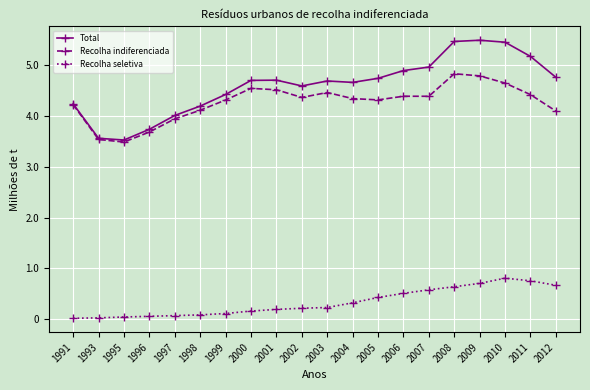

What is the greatest value displayed?

5496267